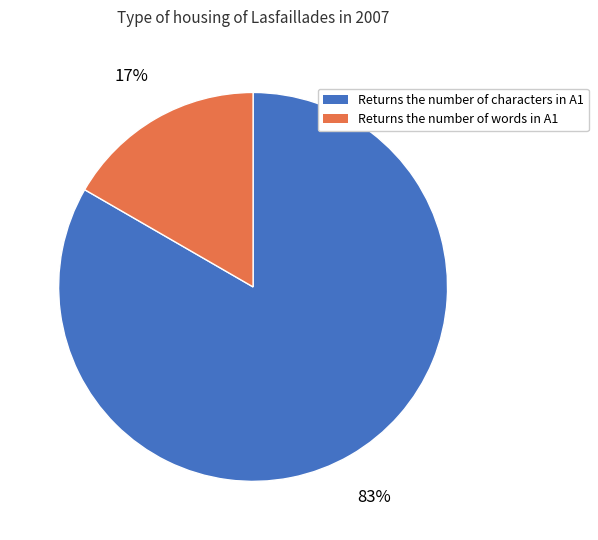

To the nearest percent, what is the combined percentage of Returns the number of words in A1 and Returns the number of characters in A1?

100%